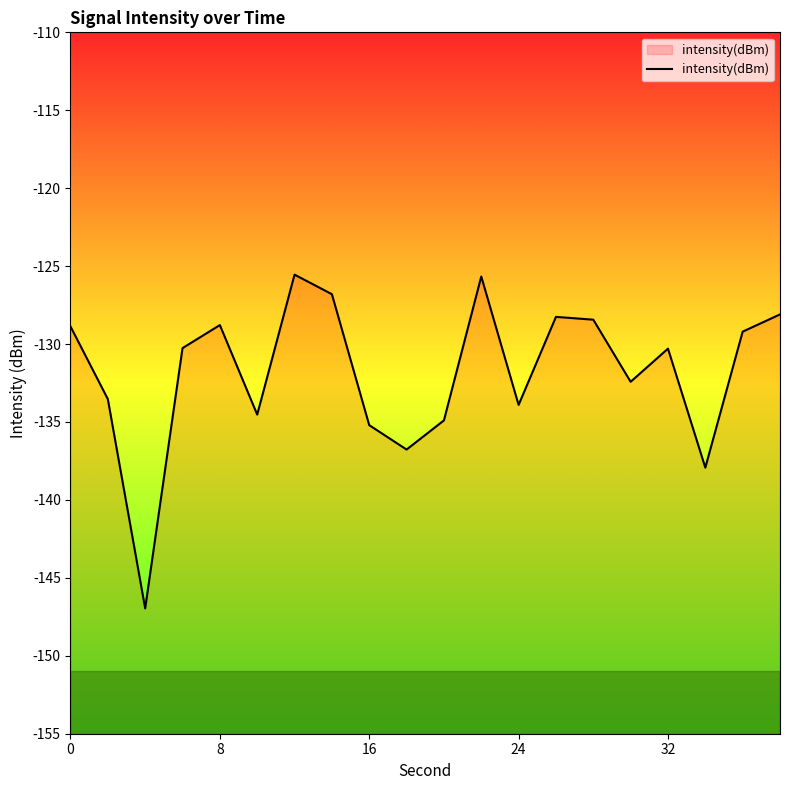

What is the difference between the maximum and minimum values?

21.4